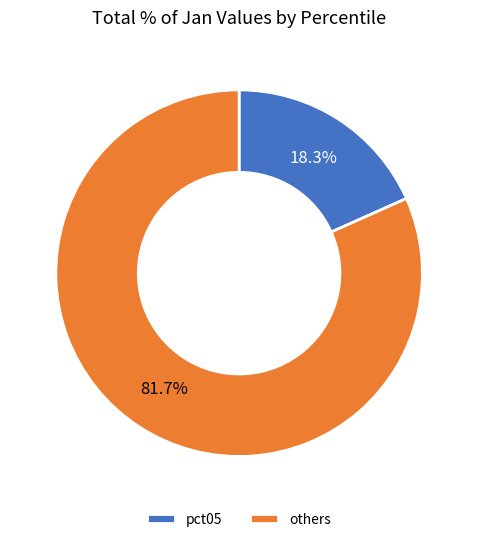

What is the largest slice in the pie chart?

others